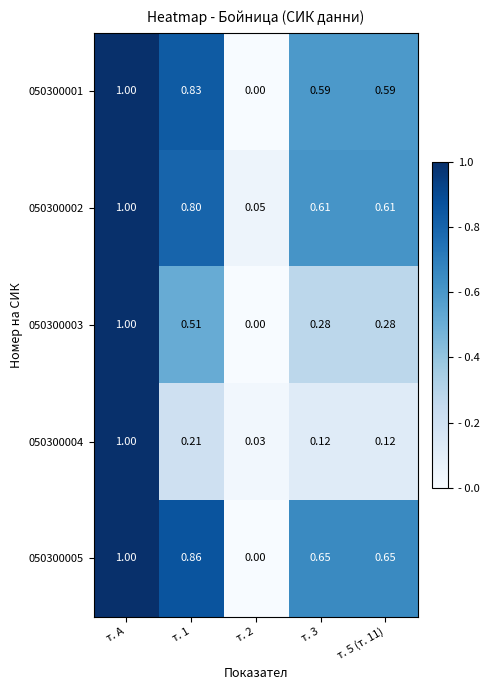

At which category does the chart reach its peak across all series?

т. А